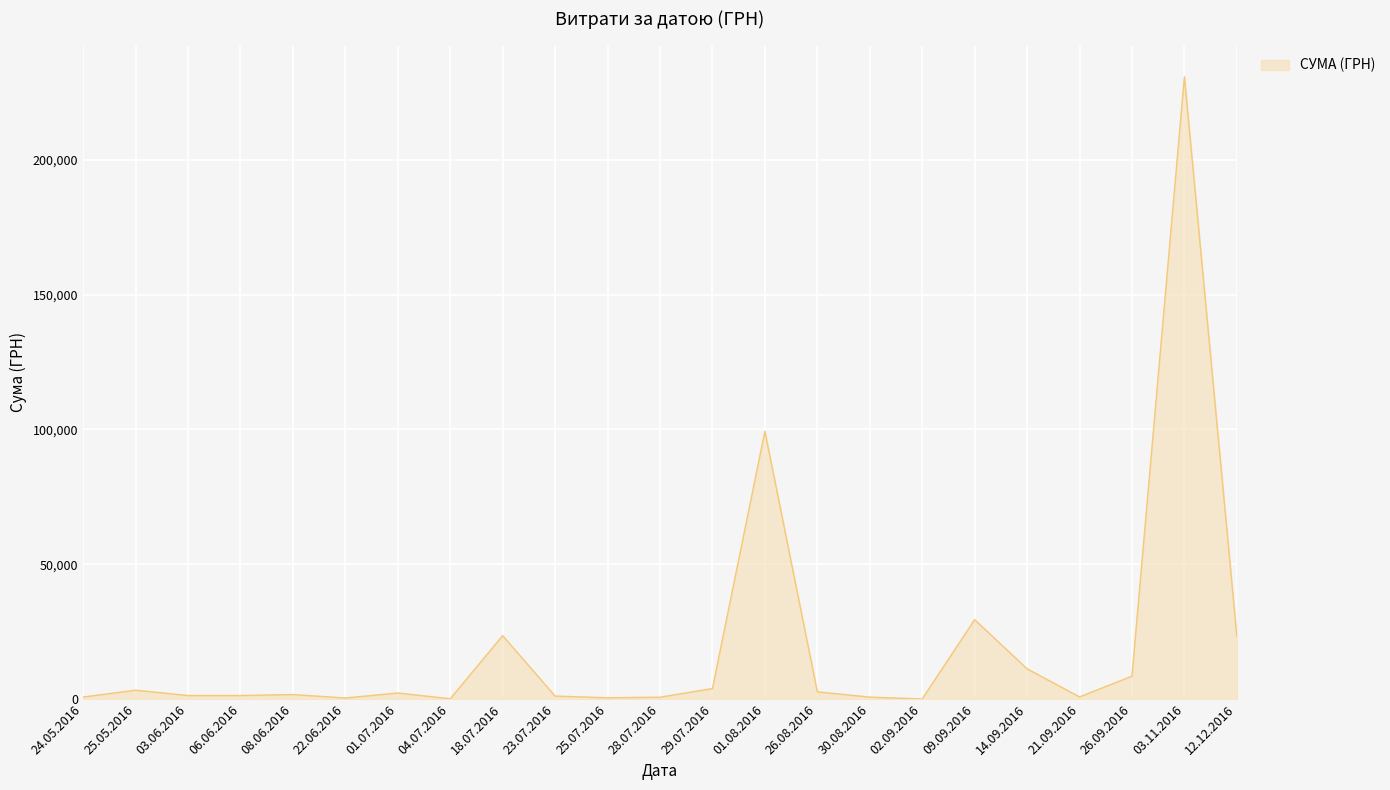

Between 28.07.2016 and 14.09.2016, which is larger?

14.09.2016